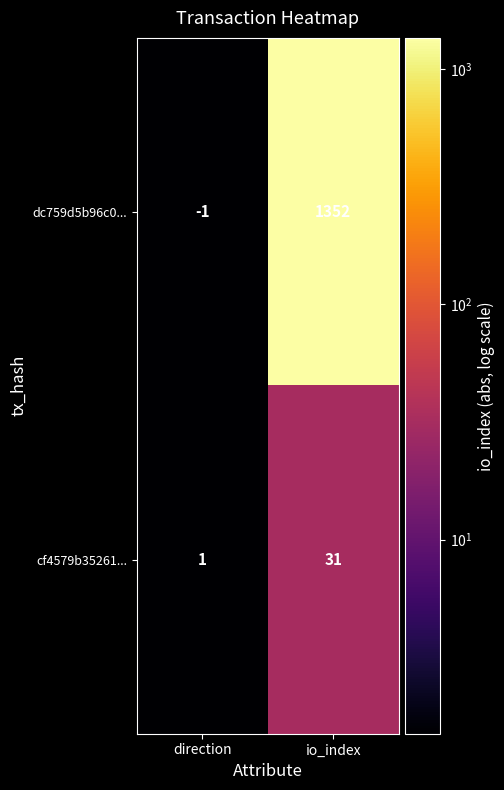

What is the difference between the highest and lowest values at io_index?

1321